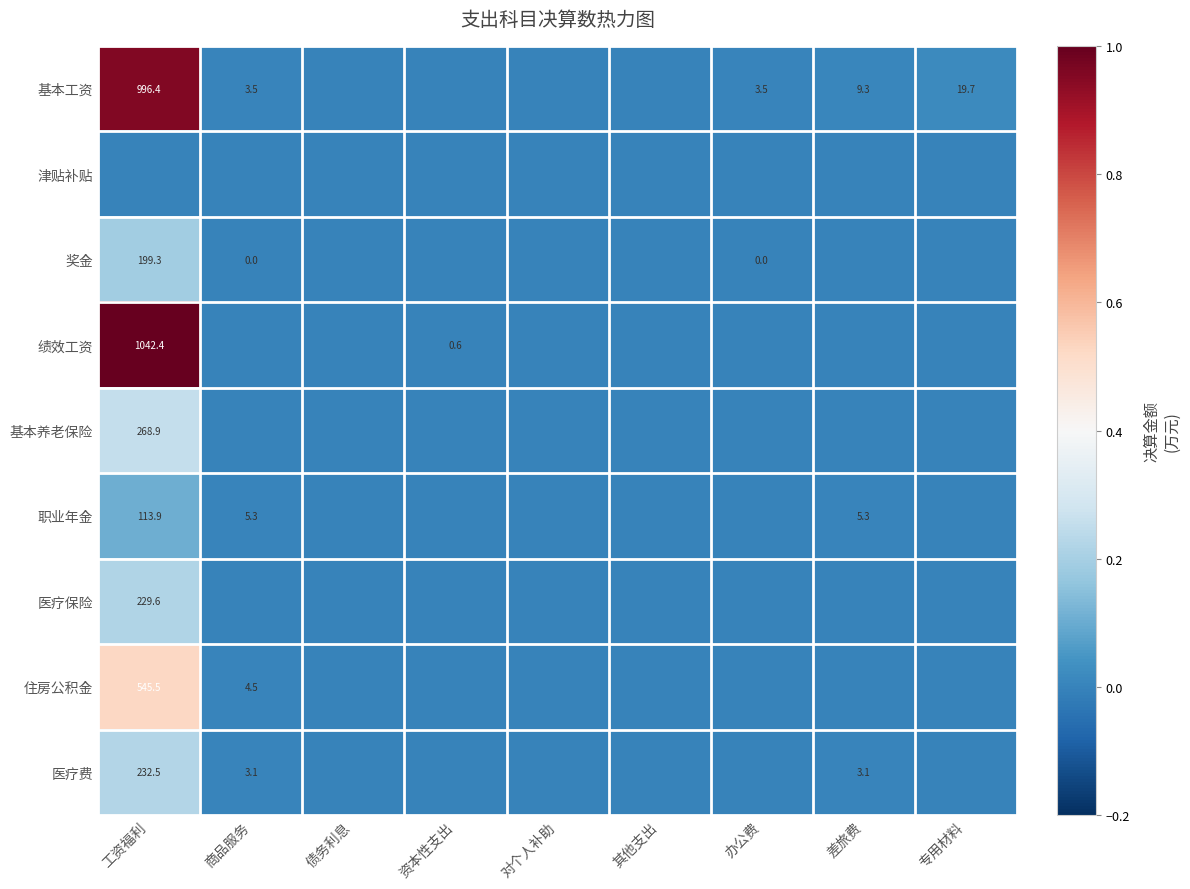

Is it true that 住房公积金 equals 5.9 at 商品服务?

False